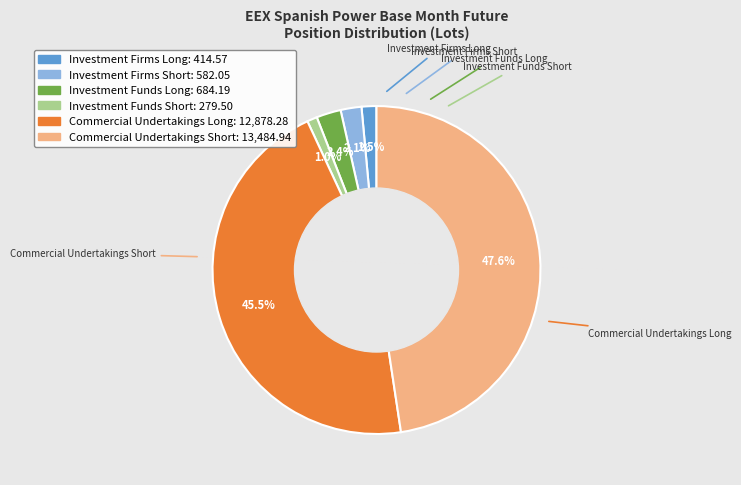

What is the largest slice in the pie chart?

Commercial Undertakings Short